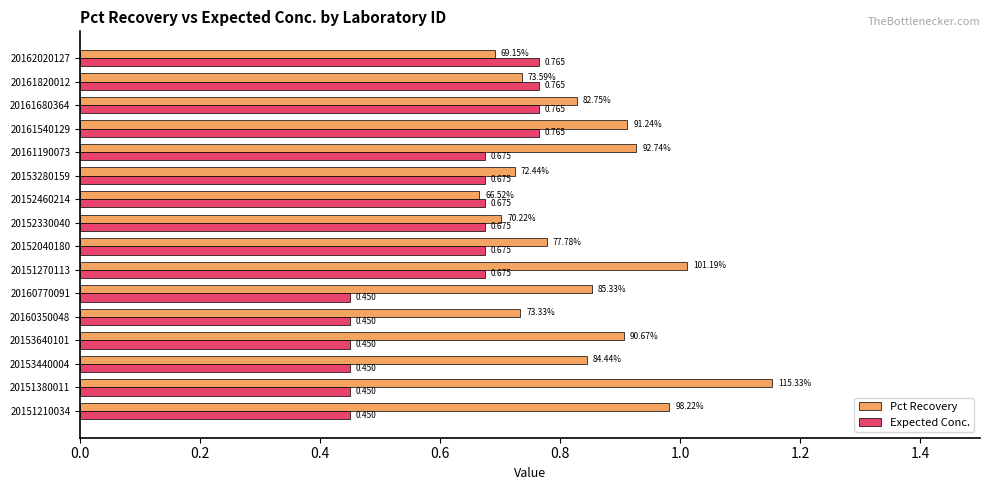

Which series has the largest total across all categories?

Pct Recovery